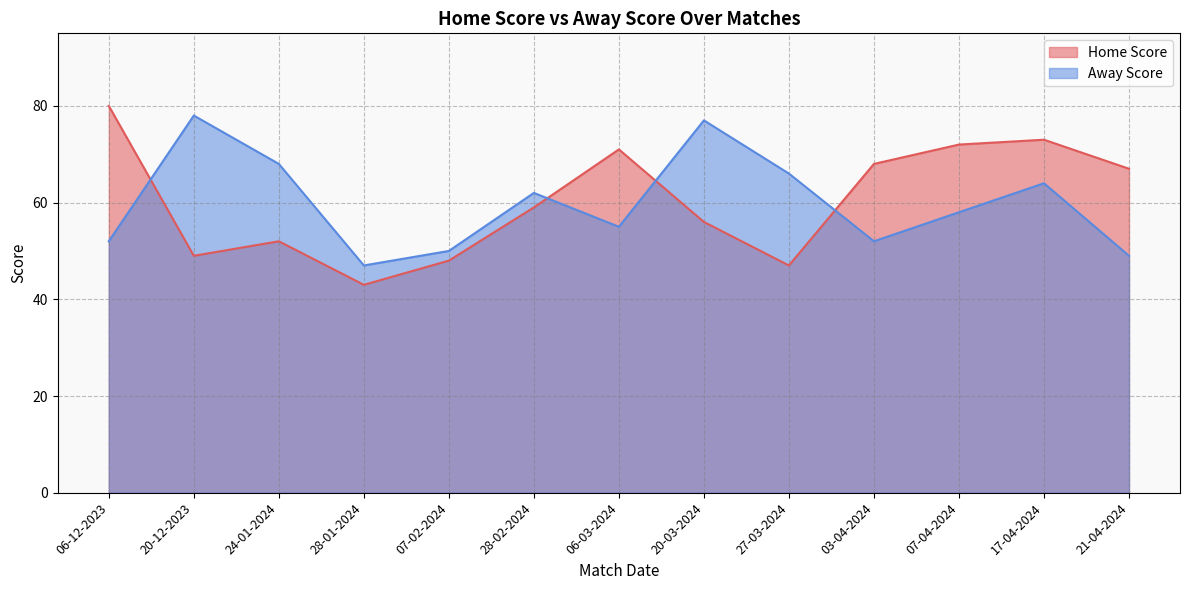

Between 24-01-2024 and 27-03-2024, which series saw the biggest shift?

Home Score